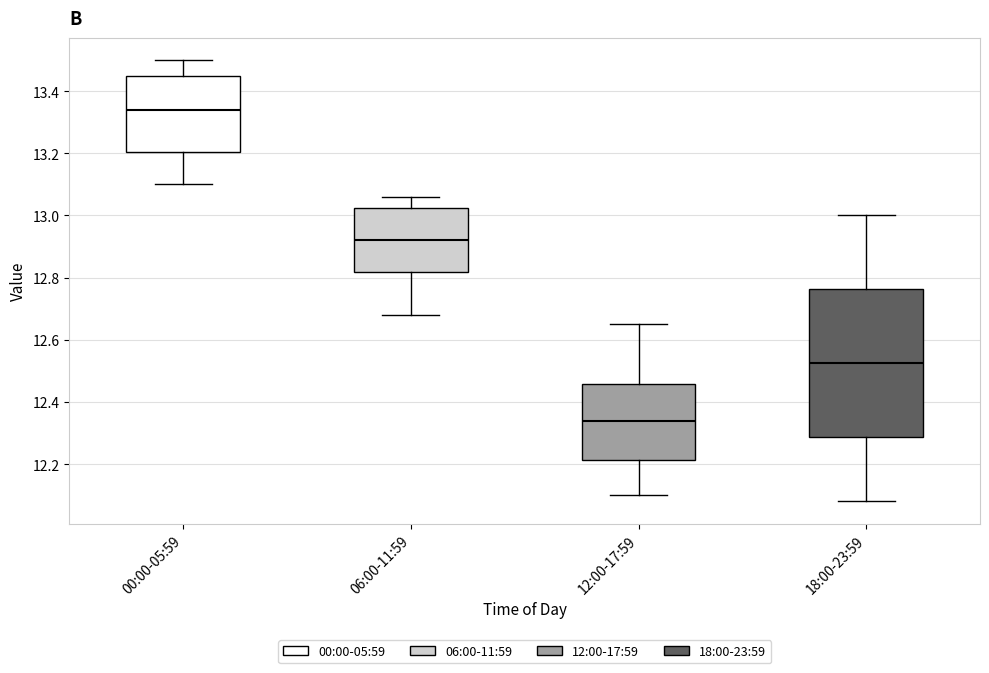

Reading left to right, transcribe this box plot: for each box, give where its median line is, the range the box spans, and where its two whiskers end, as read against the y-axis. The values are not printed on the chart, so give them approximately, as read against the axis.

00:00-05:59: median 13.34, box 13.20 to 13.44, whiskers 13.10 to 13.50
06:00-11:59: median 12.92, box 12.82 to 13.02, whiskers 12.68 to 13.06
12:00-17:59: median 12.34, box 12.22 to 12.46, whiskers 12.10 to 12.66
18:00-23:59: median 12.52, box 12.28 to 12.76, whiskers 12.08 to 13.00